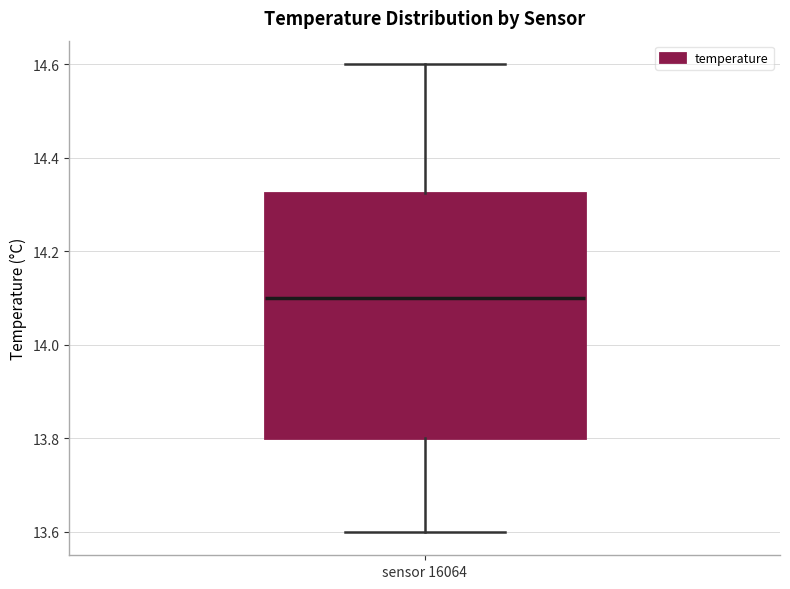

Read this box plot against the y-axis: the position of the median line, the range covered by the box, and the ends of both whiskers. The values are not printed on the chart, so give them approximately, as read against the axis.

median 14.10, box 13.80 to 14.32, whiskers 13.60 to 14.60